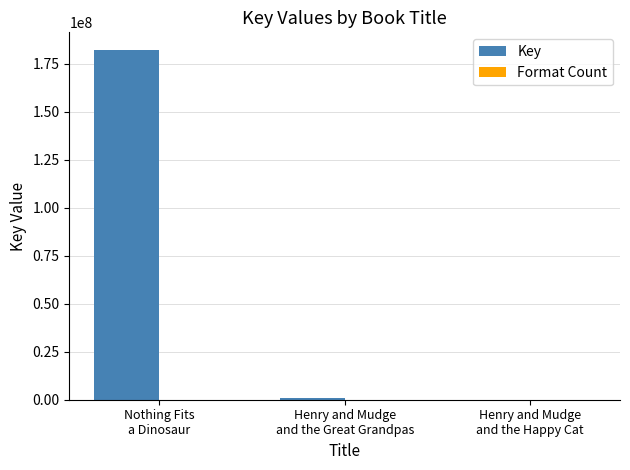

What is the sum of all Key values?

183439299